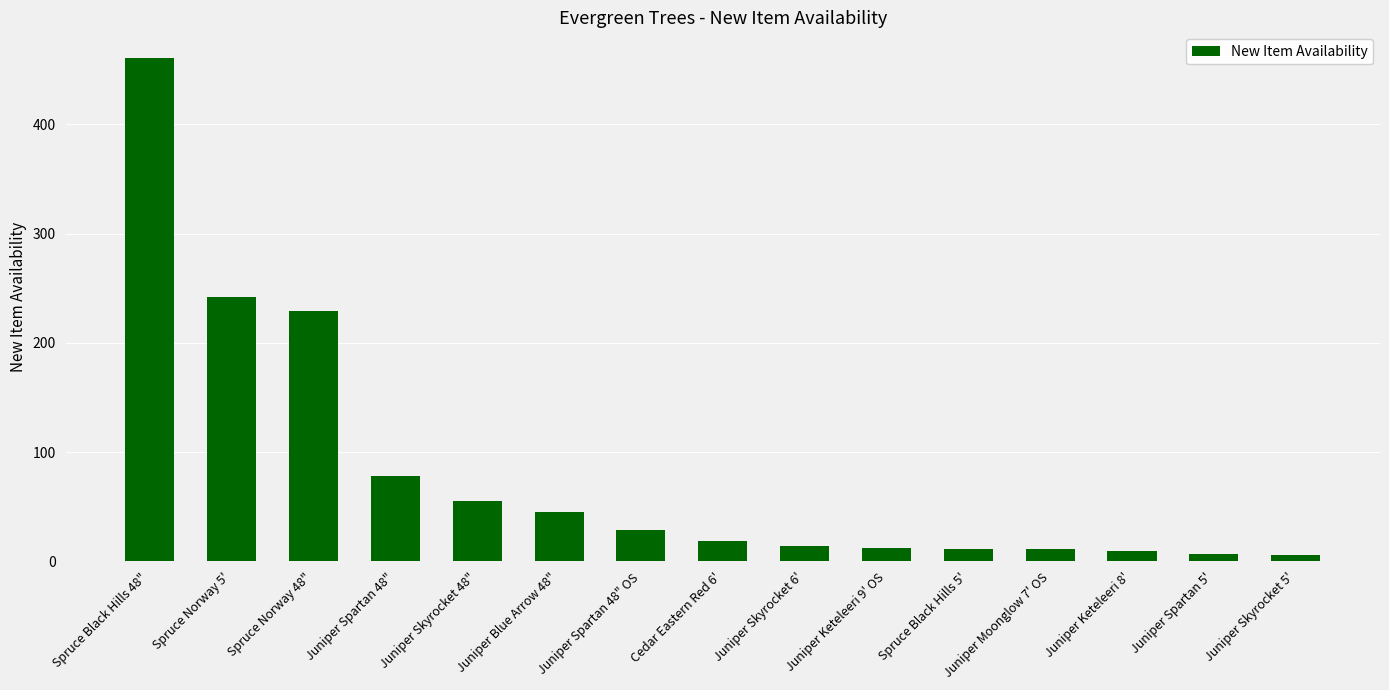

The value at Juniper Moonglow 7' OS is 11. True or false?

True